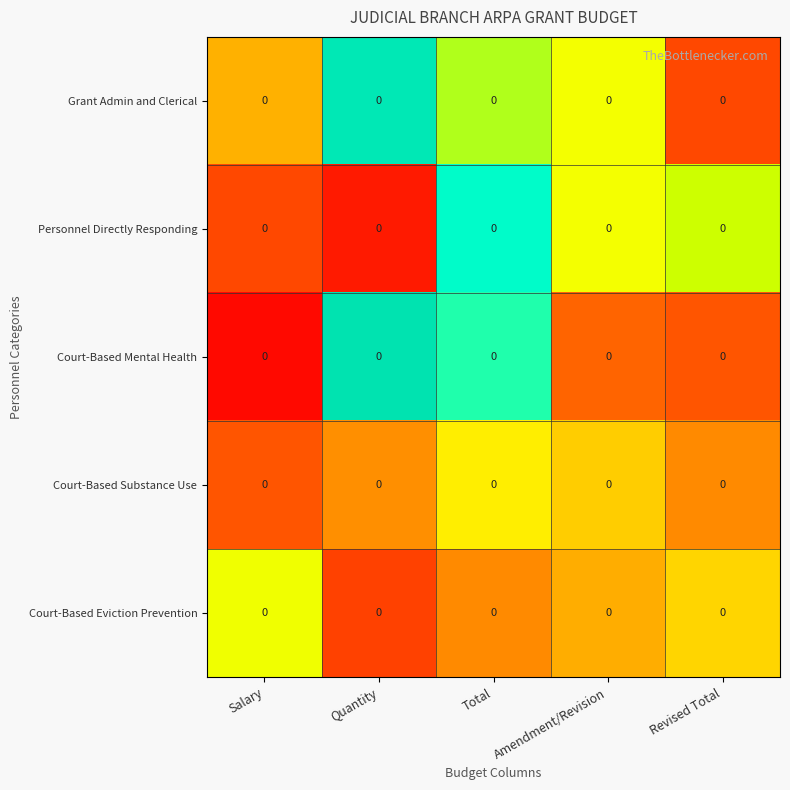

Which has a higher value, Amendment/Revision or Revised Total?

Amendment/Revision